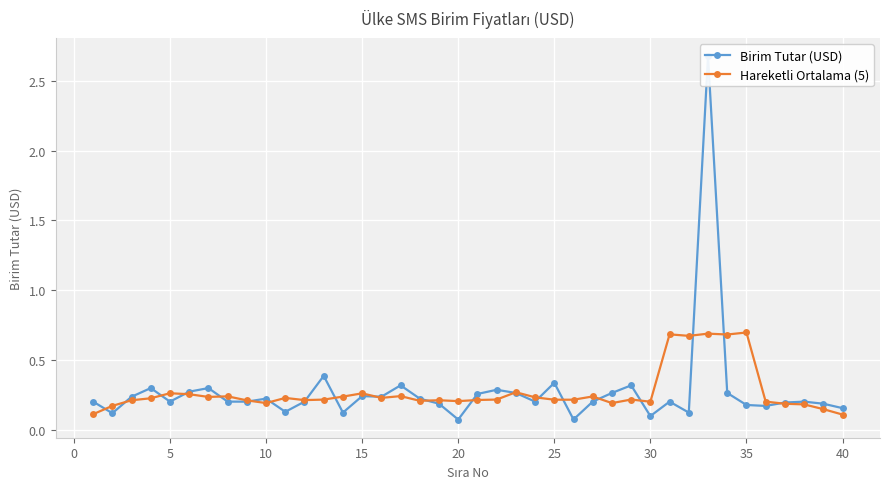

What is the sum of all Birim Tutar (USD) values?

11.0